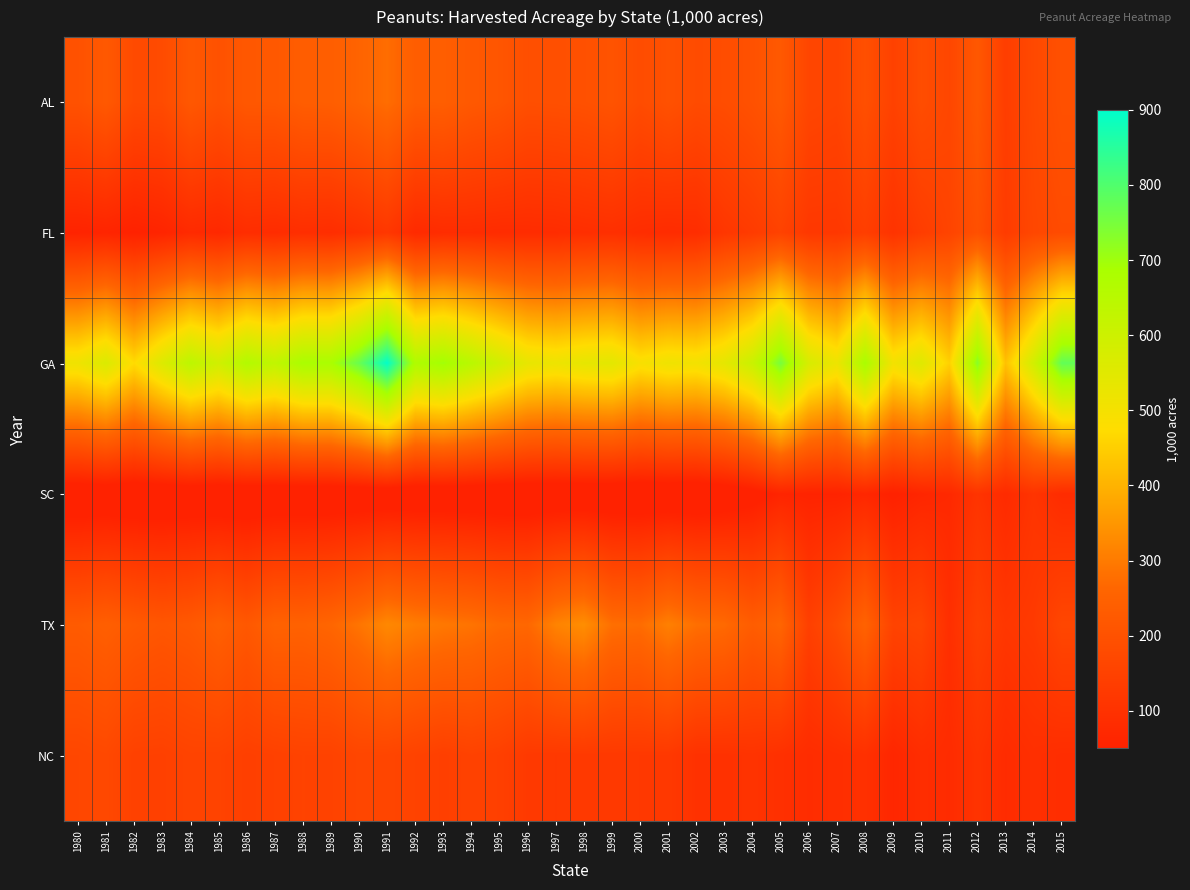

What is the greatest value displayed?

895.0